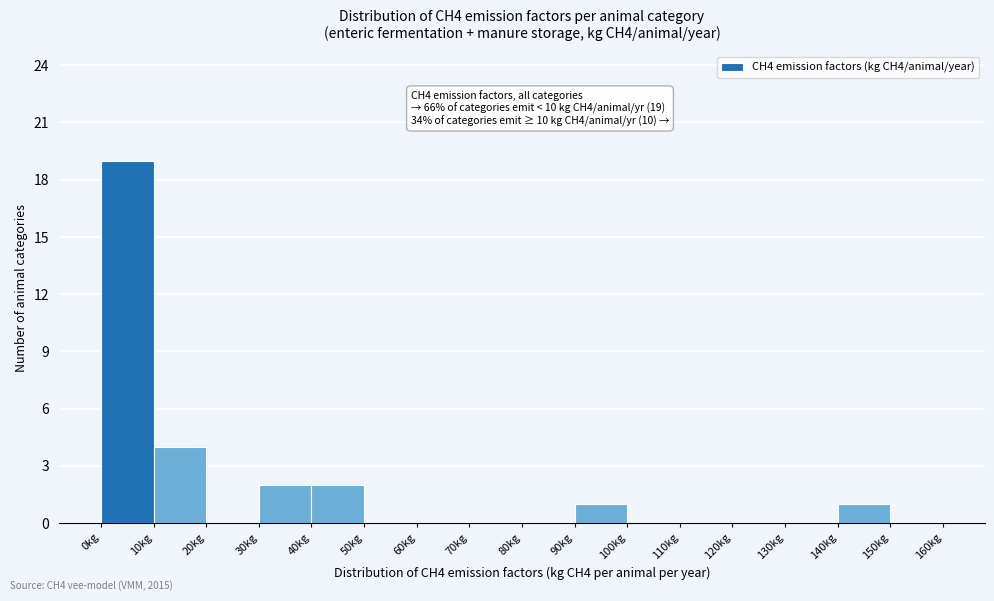

Which range on the x-axis has the tallest bar?

0 to 10